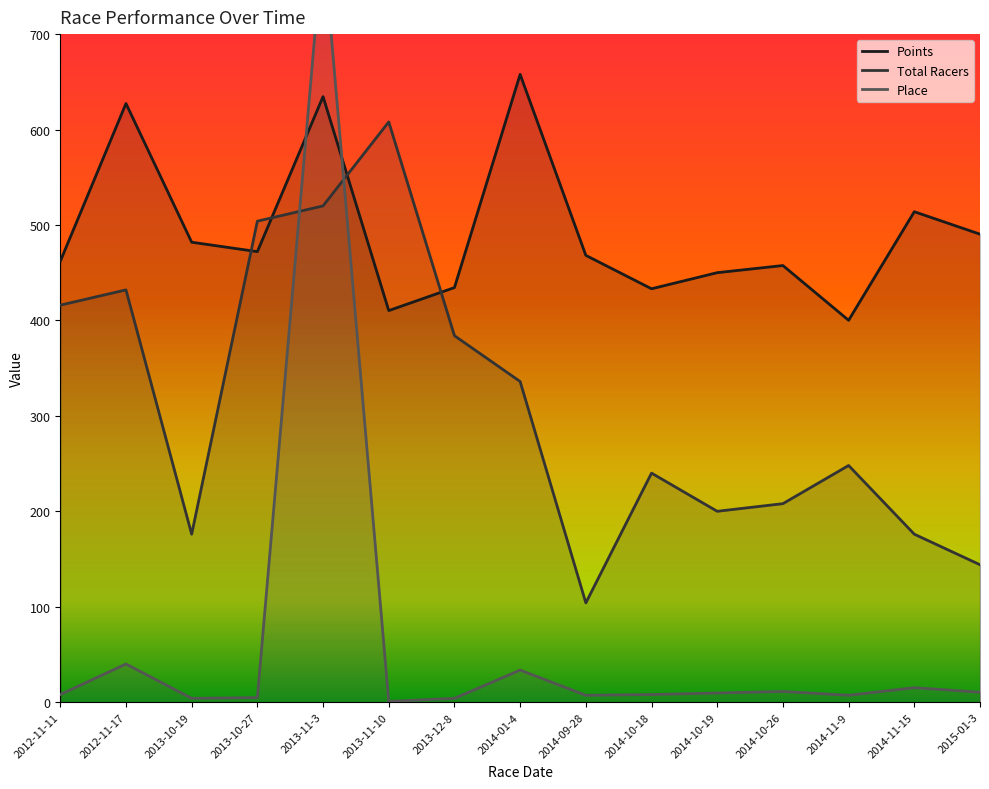

What is the average value of the Place series?

64.2